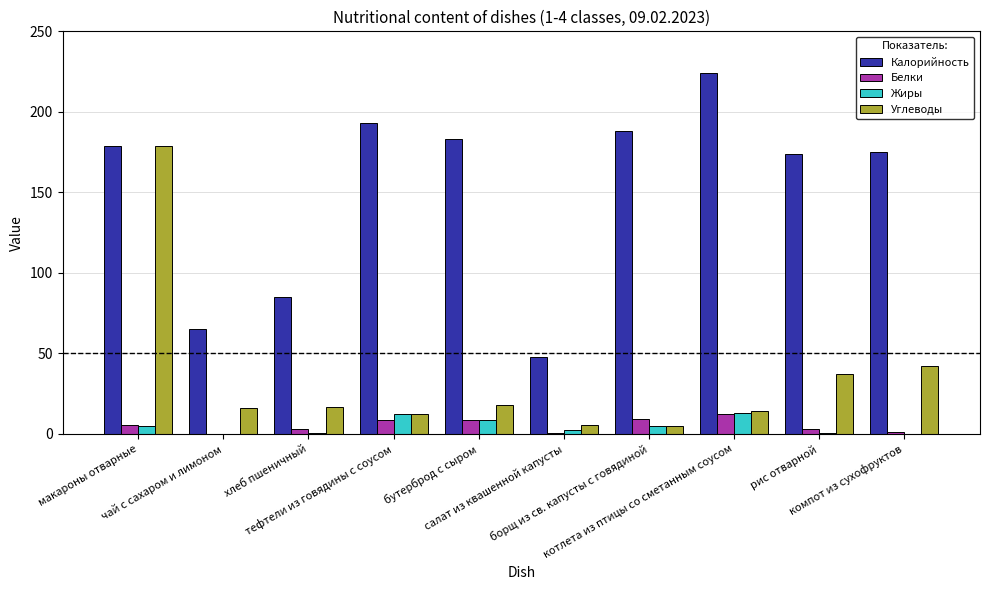

Count the number of data series in this chart.

4